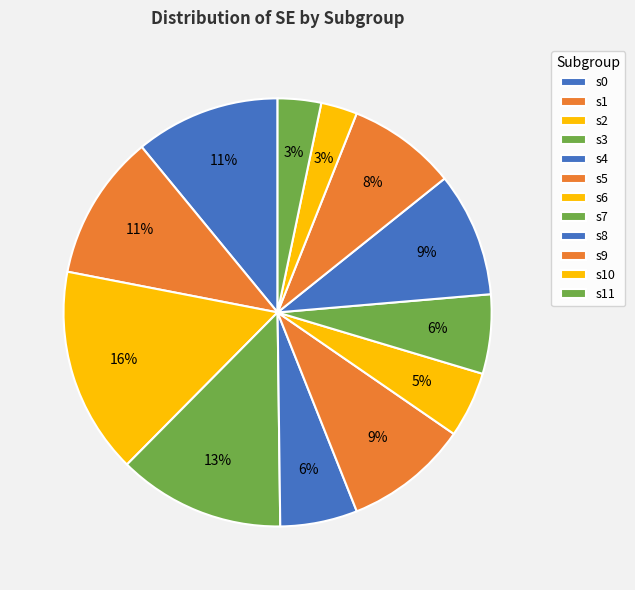

How many segments does this pie chart have?

12